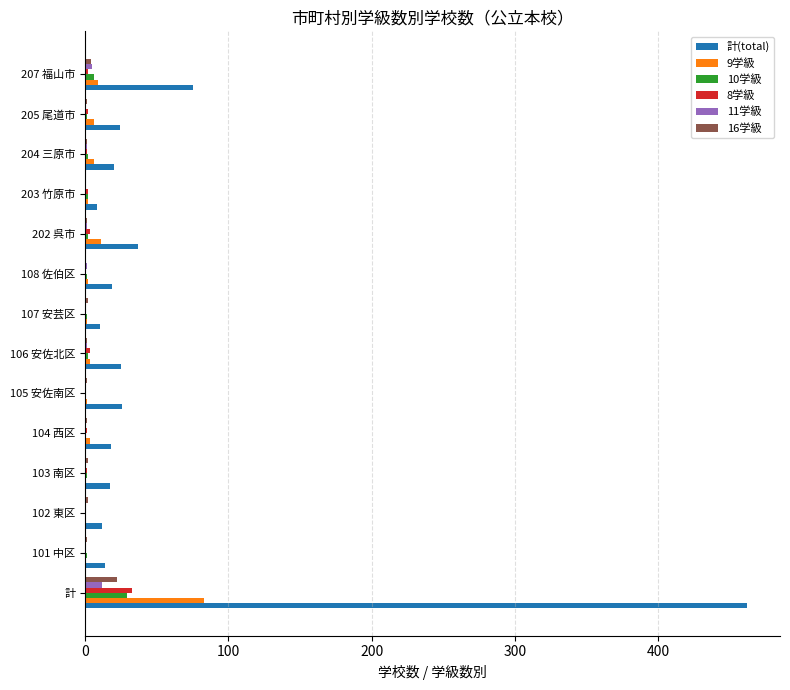

Which series has the largest total across all categories?

計(total)